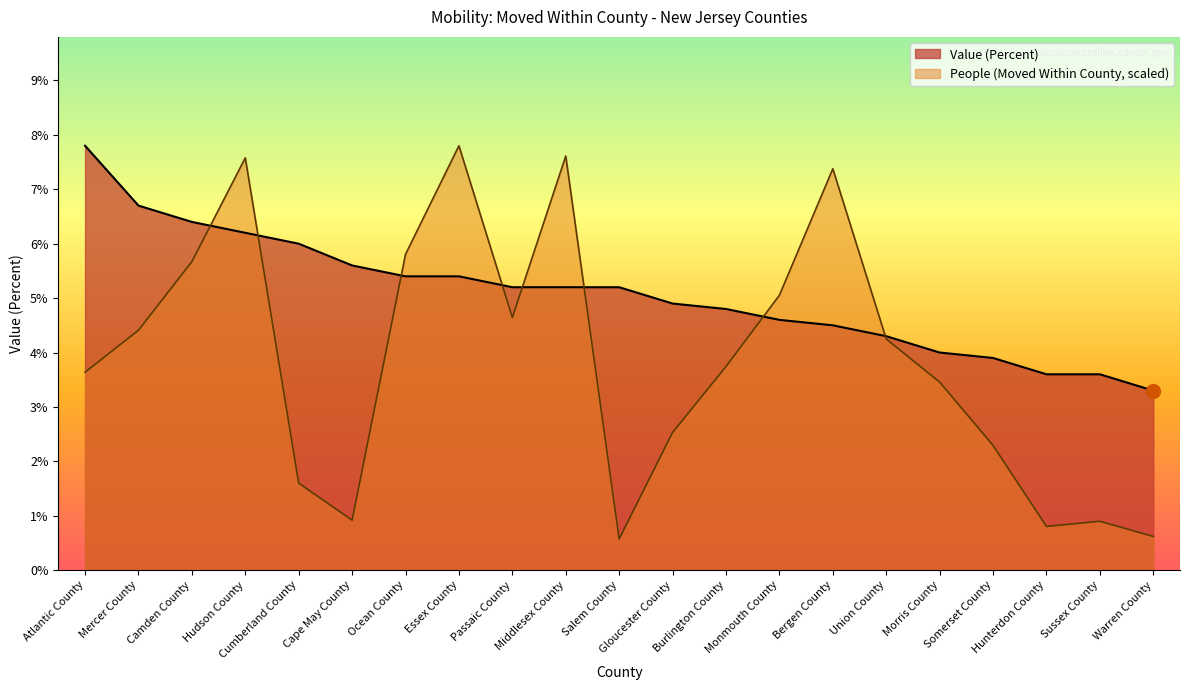

What are all the series names shown in the legend?

Value (Percent), People (Moved Within County, scaled)